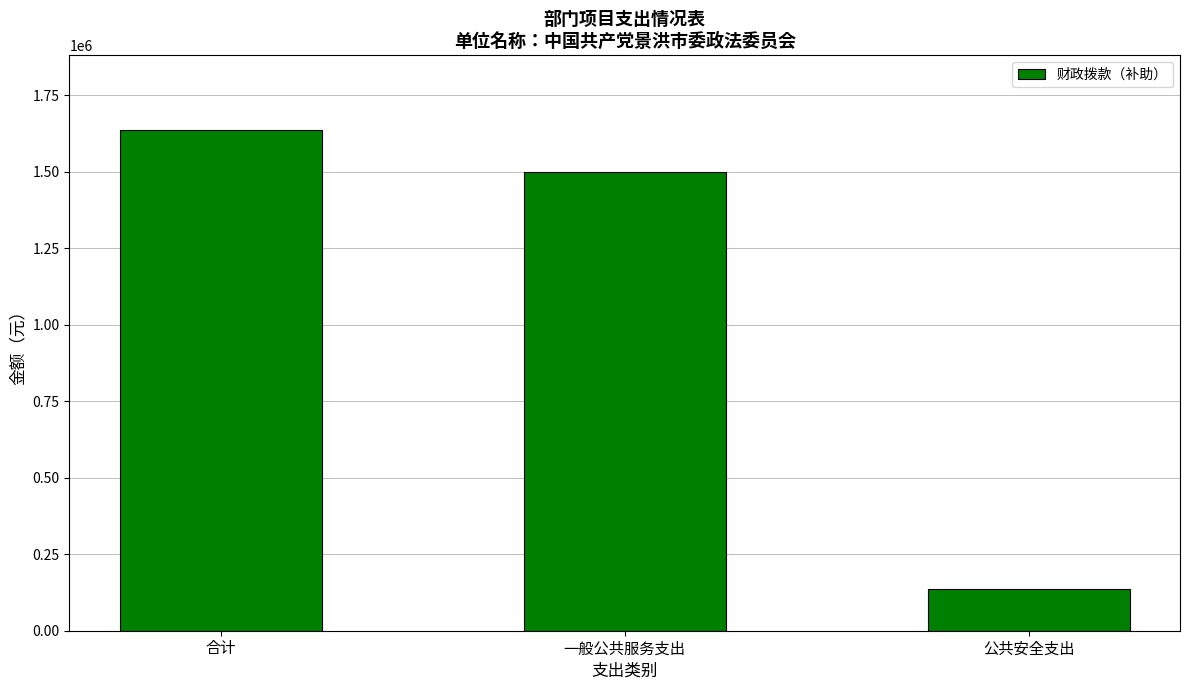

At which category does the chart reach its minimum across all series?

公共安全支出